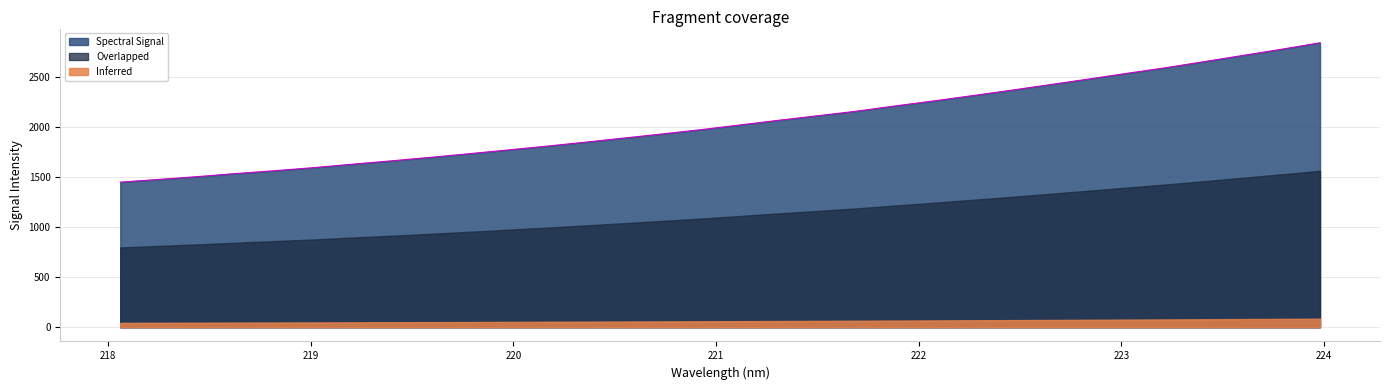

What is the change in value from 218.0596 to 223.408?

+1205.2